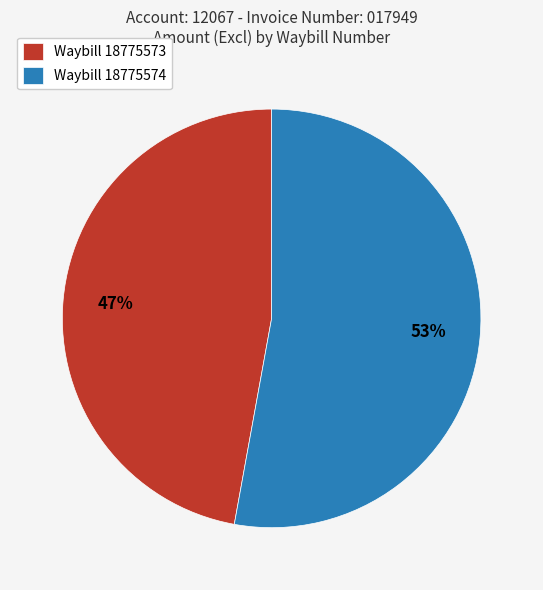

To the nearest percent, what is the combined percentage of Waybill 18775574 and Waybill 18775573?

100%